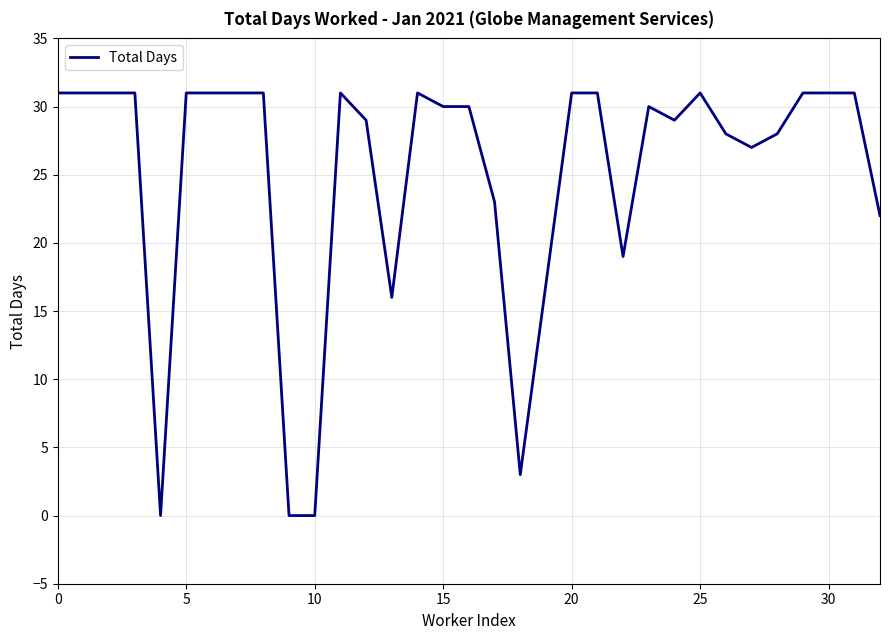

What is the difference between the maximum and minimum values?

31